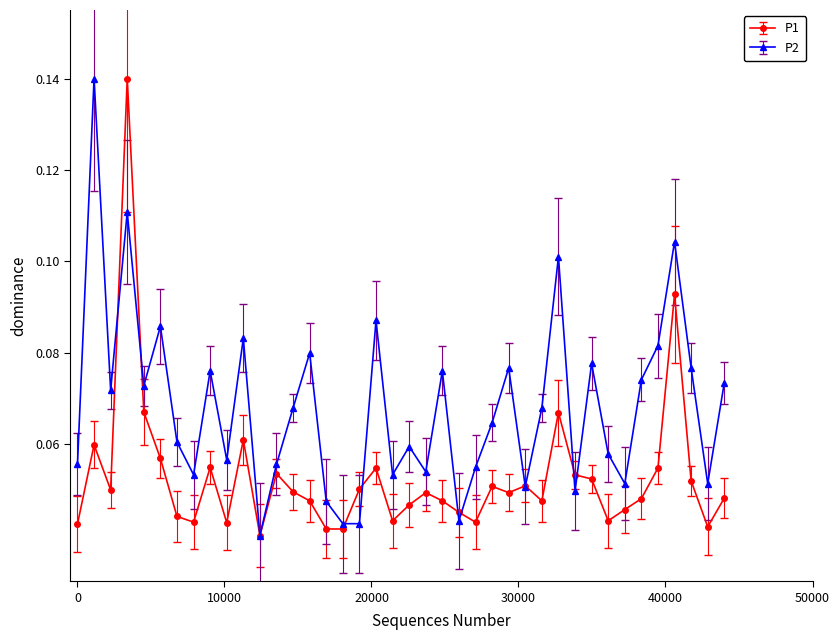

Is this an area chart (filled region under the line)?

No